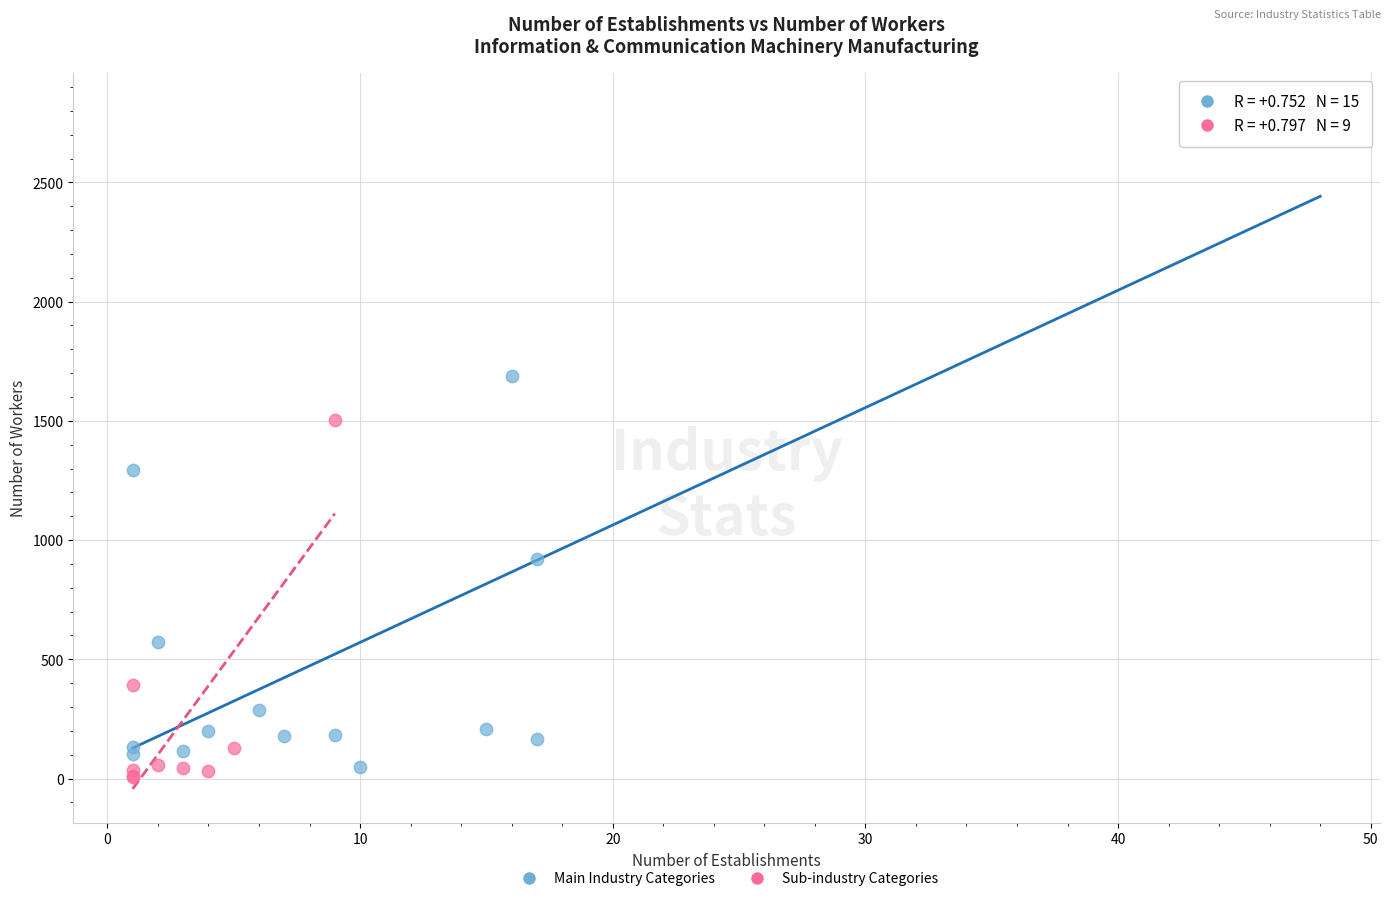

Which series contains the highest Y value?

Main Industry Categories